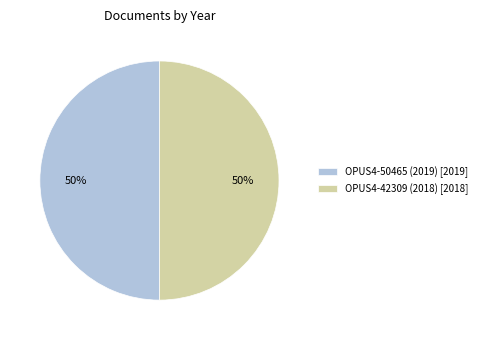

To the nearest percent, what is the average slice percentage?

50%